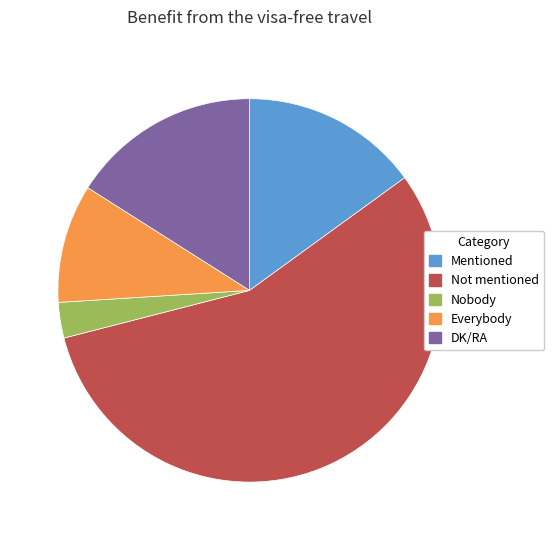

Rank the categories by value from lowest to highest.

Nobody, Everybody, Mentioned, DK/RA, Not mentioned